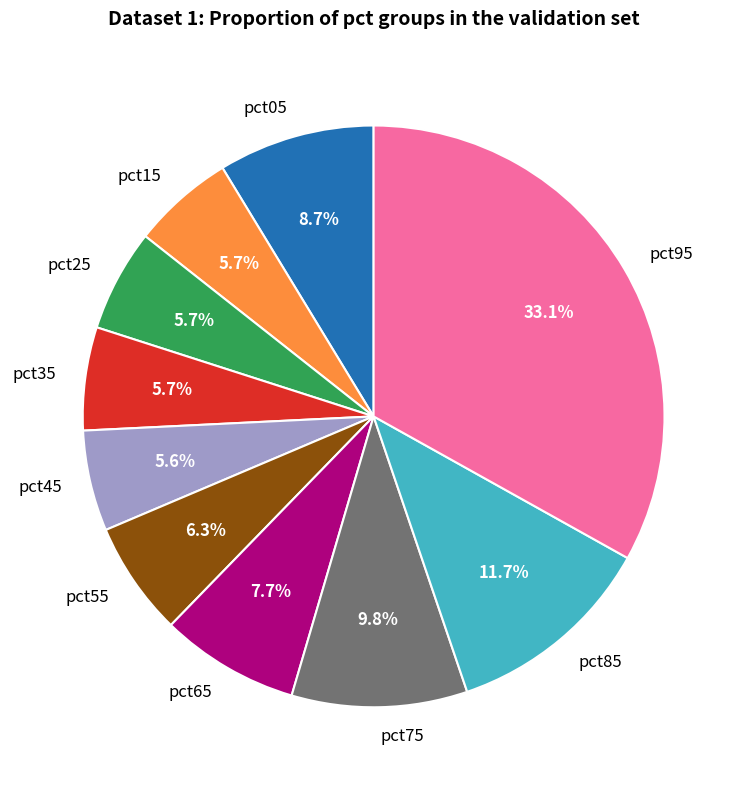

To the nearest percent, what is the difference between the pct25 and pct55 slice percentages?

1%